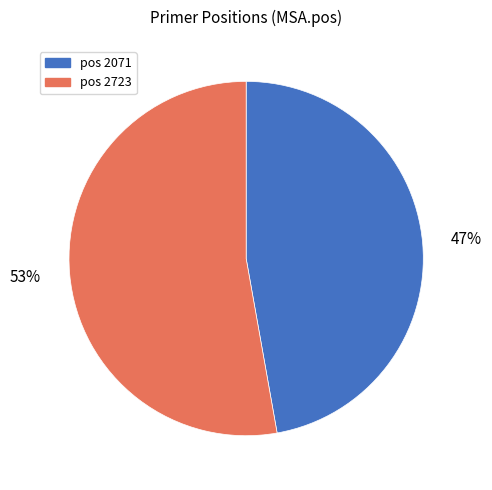

Which slice is the smallest?

pos 2071